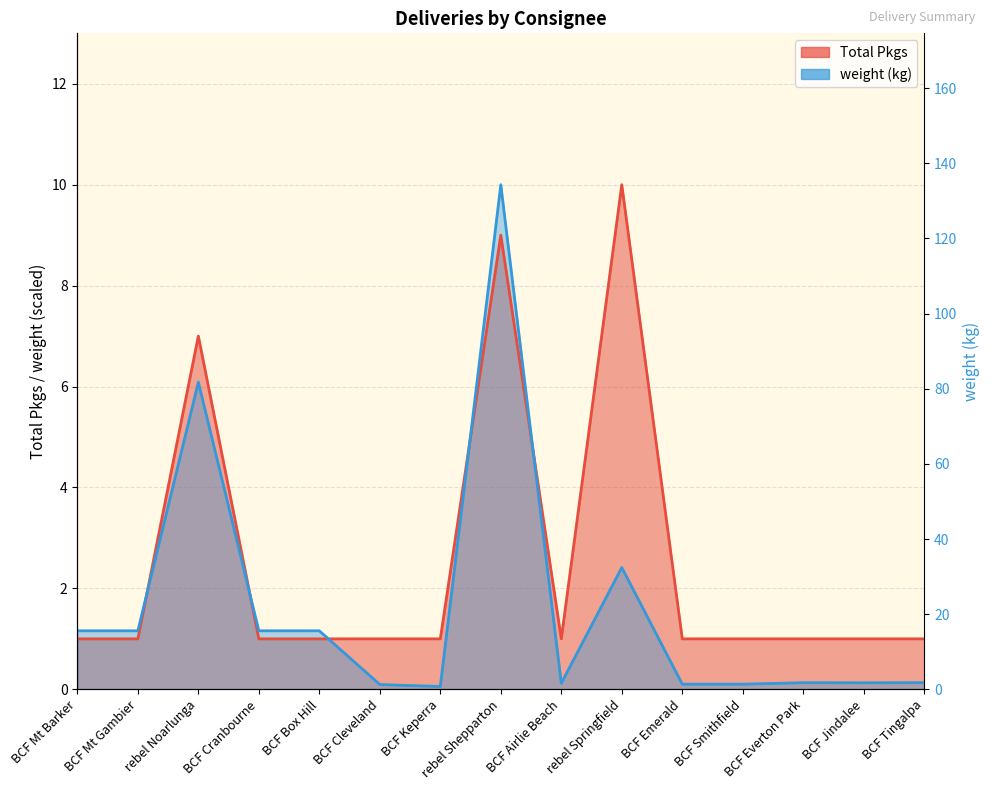

Count the number of categories in the chart.

15